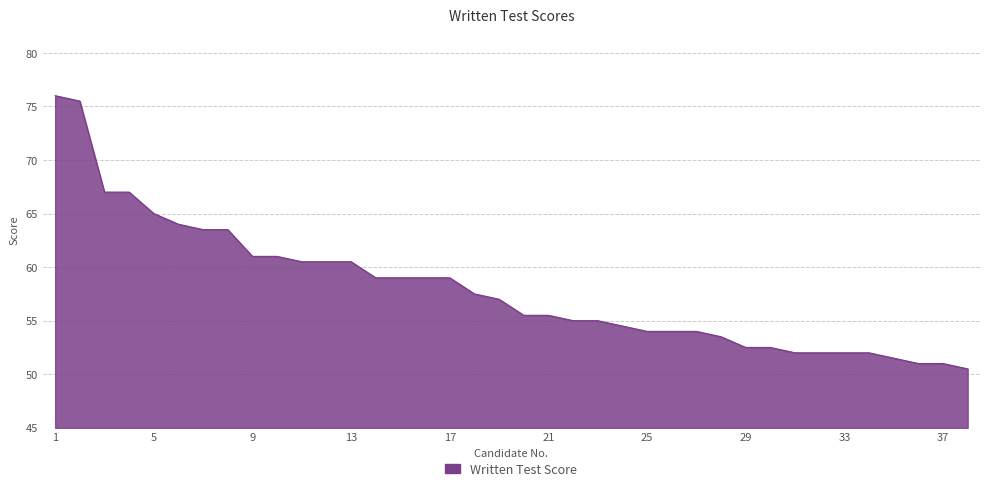

What is the maximum value shown in the chart?

76.0